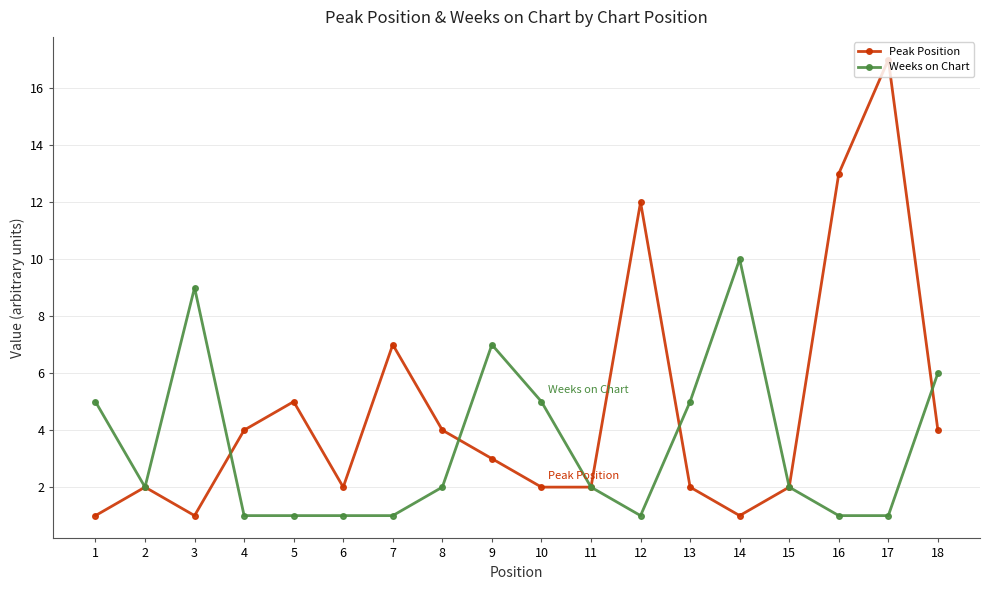

Count the number of categories in the chart.

18